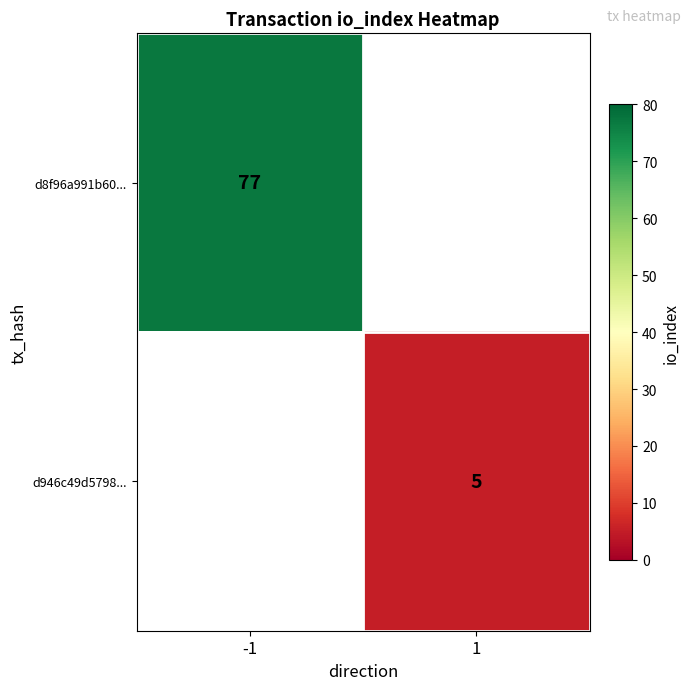

The value of d8f96a991b60... at -1 is 77. True or false?

True